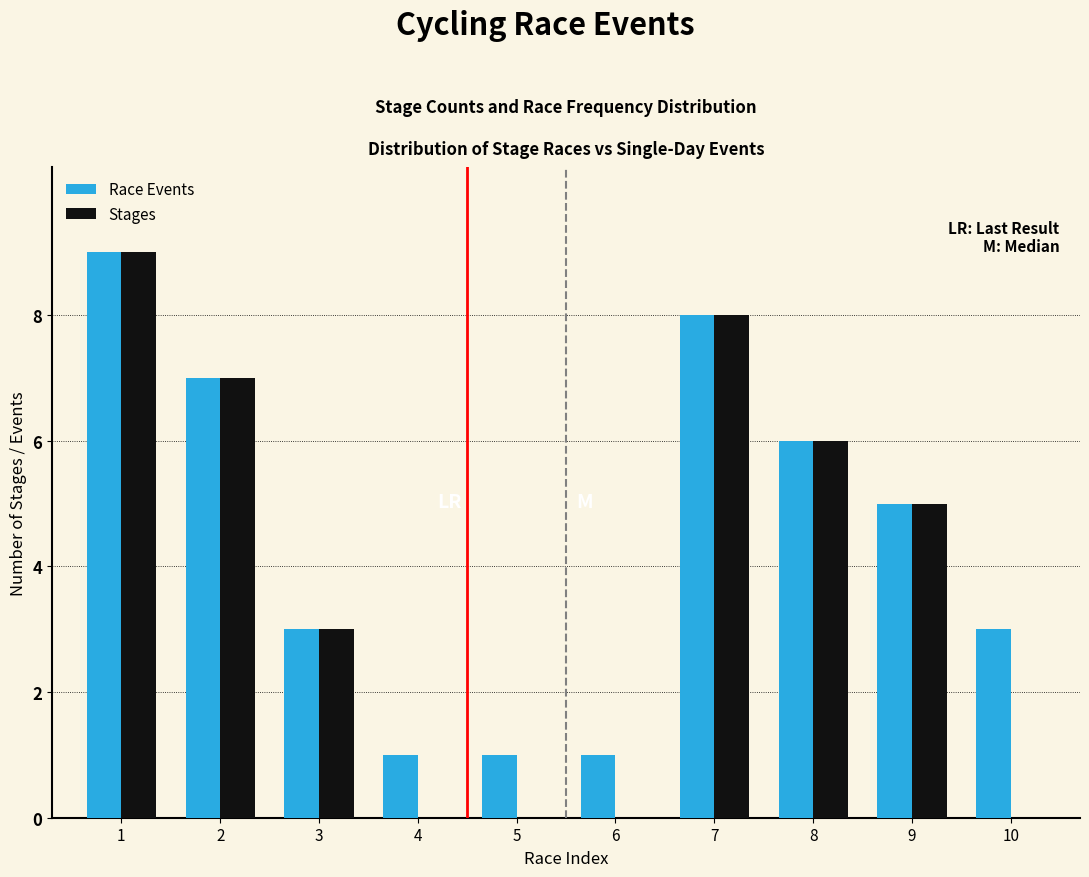

Reading left to right, what are all the values shown in this chart?

Race Events: 1=9	2=7	3=3	4=1	5=1	6=1	7=8	8=6	9=5	10=3
Stages: 1=9	2=7	3=3	4=0	5=0	6=0	7=8	8=6	9=5	10=0